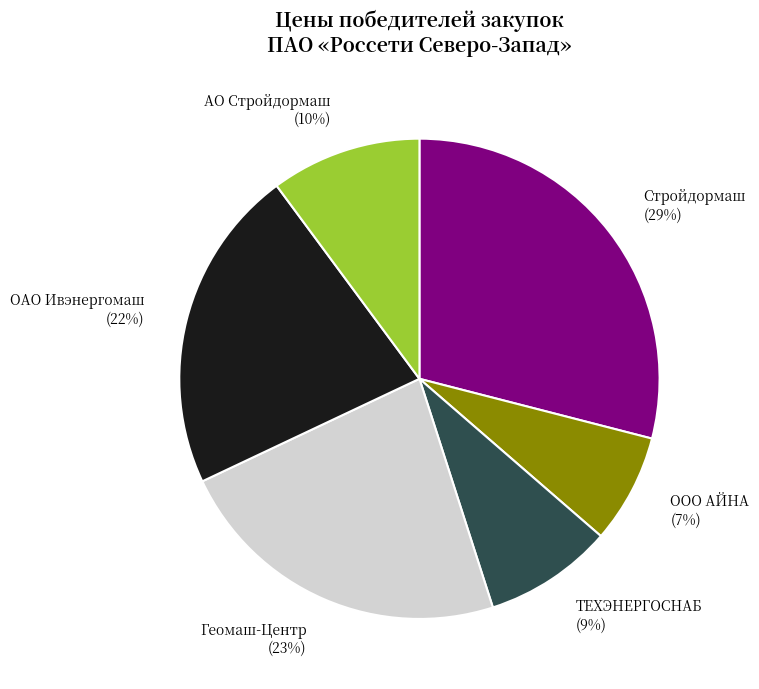

Do ТЕХЭНЕРГОСНАБ and Геомаш-Центр together represent more than half of the pie?

No